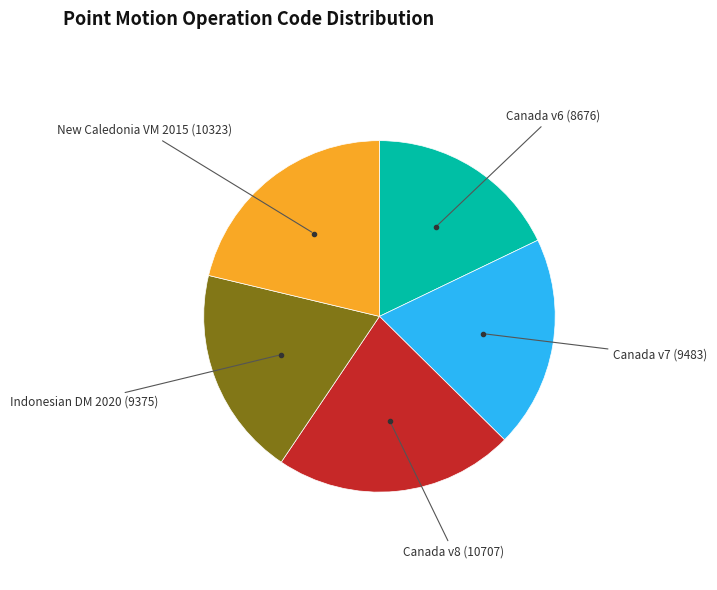

Combined, do New Caledonia VM 2015 and Canada v8 account for over 50%?

No